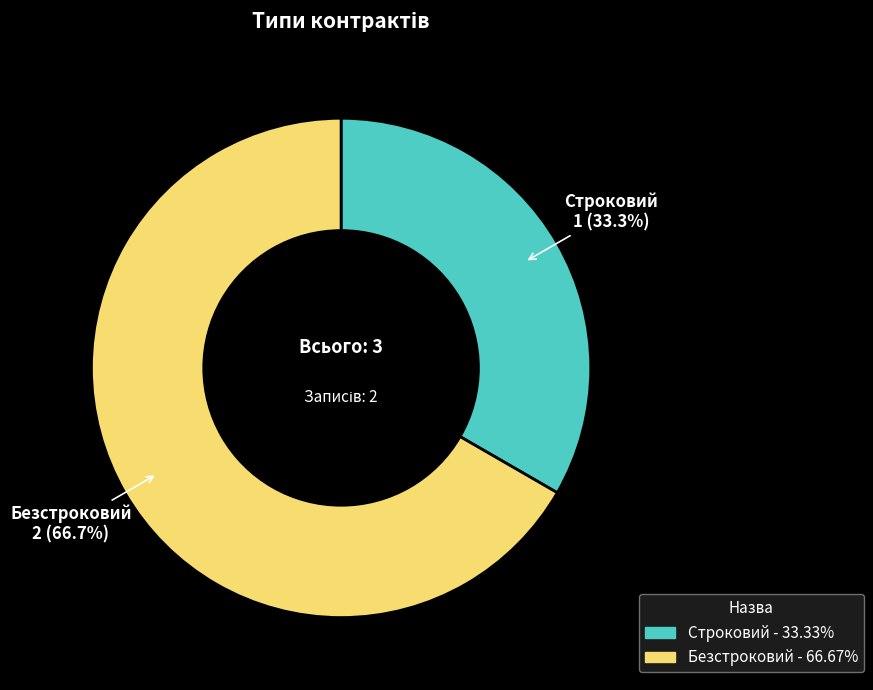

The Строковий slice represents 18% of the pie. True or false?

False